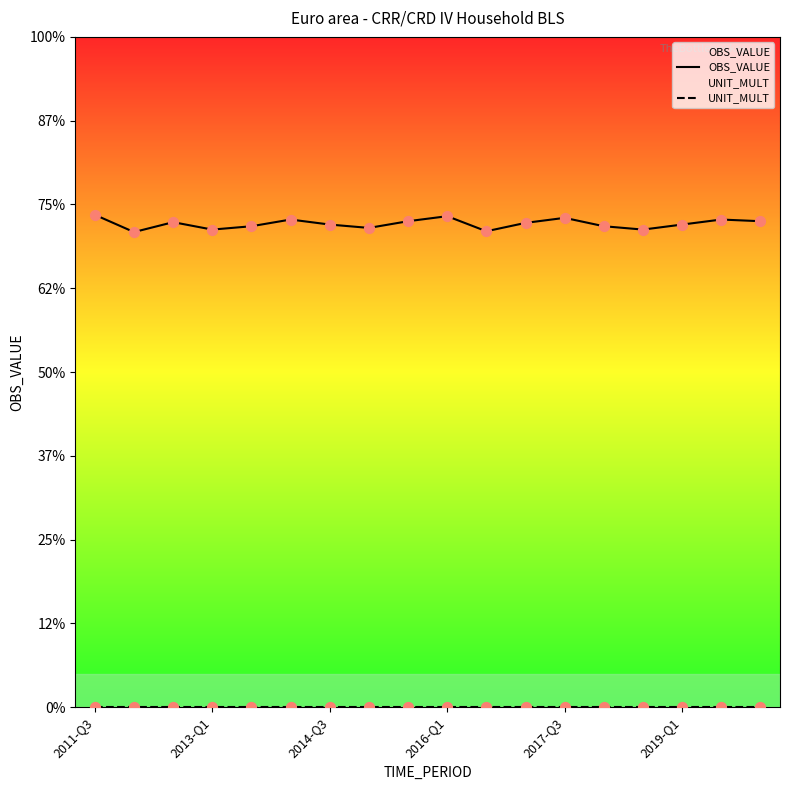

Which series has the largest total across all categories?

OBS_VALUE